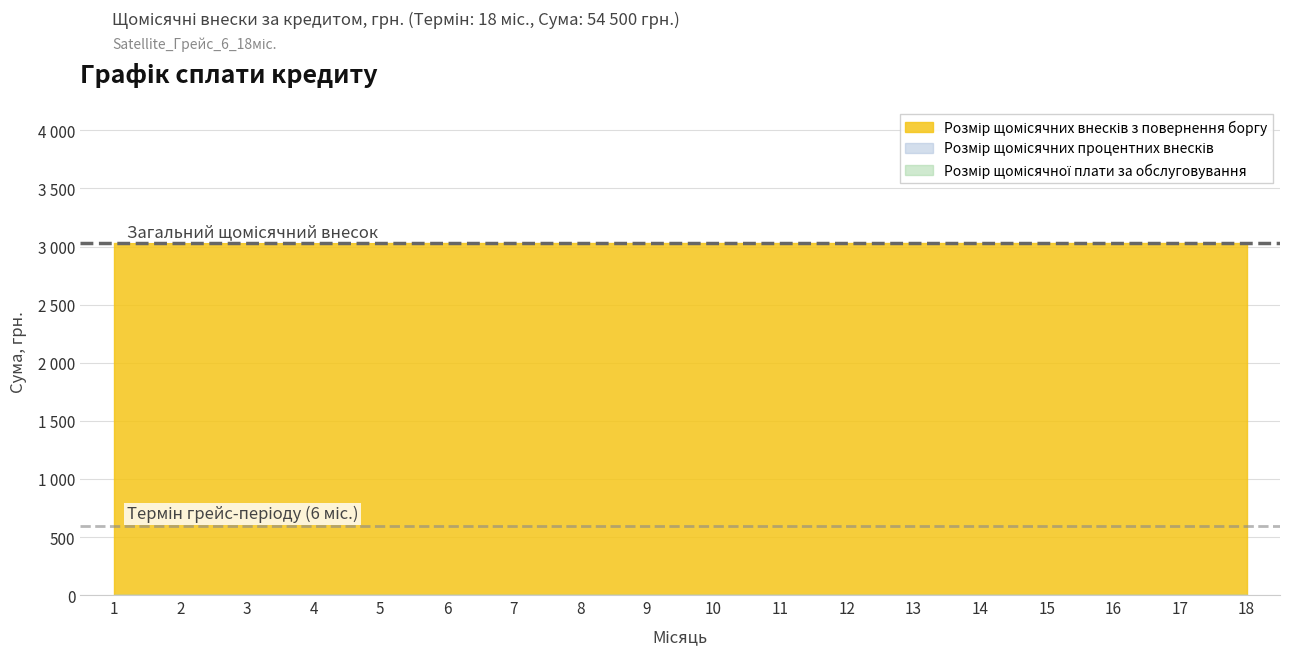

What is the spread (max minus min) of values at 10?

3027.8